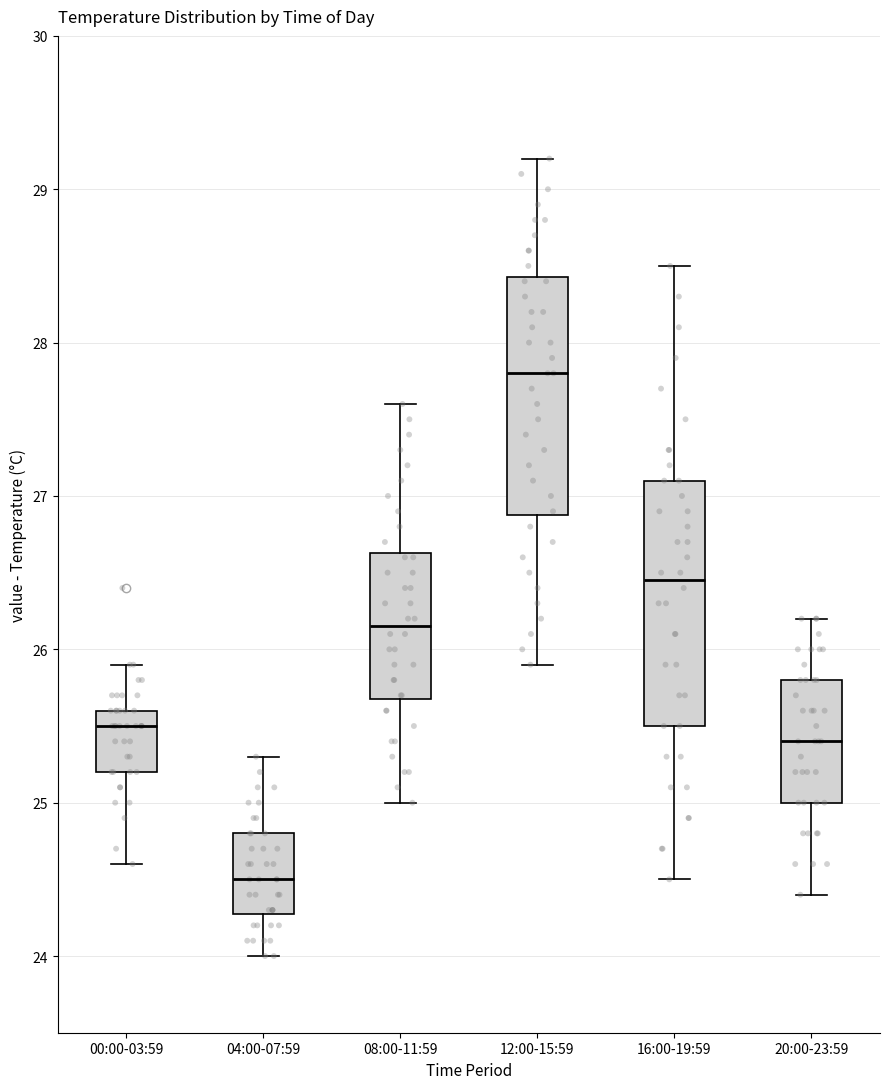

Where is the upper edge of the box for 12:00-15:59 on the y-axis? The values are not printed on the chart, so give them approximately, as read against the axis.

28.4